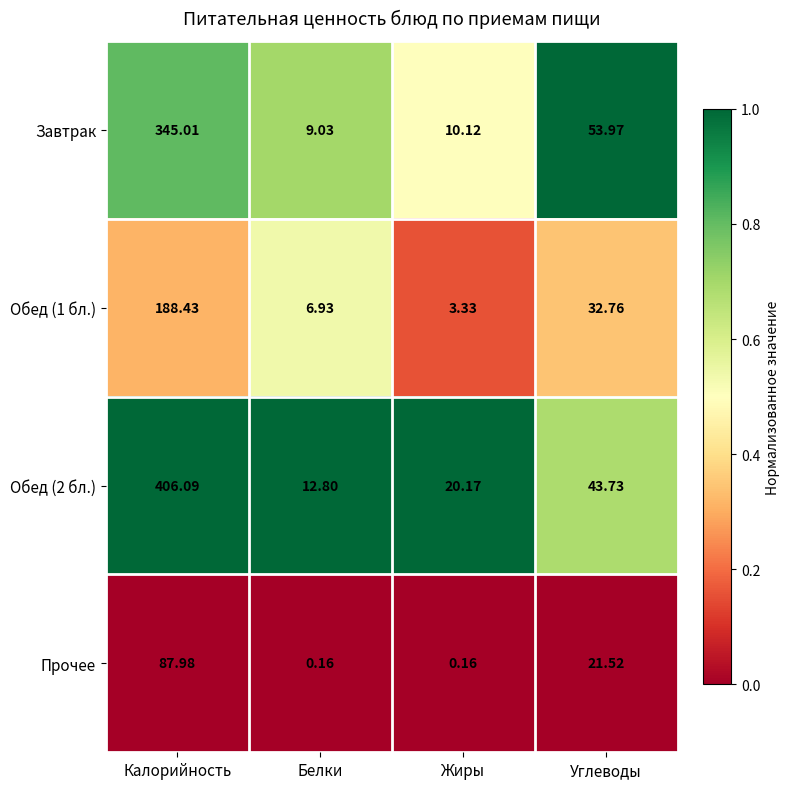

At which label does Обед (2 бл.) first exceed 43?

Калорийность